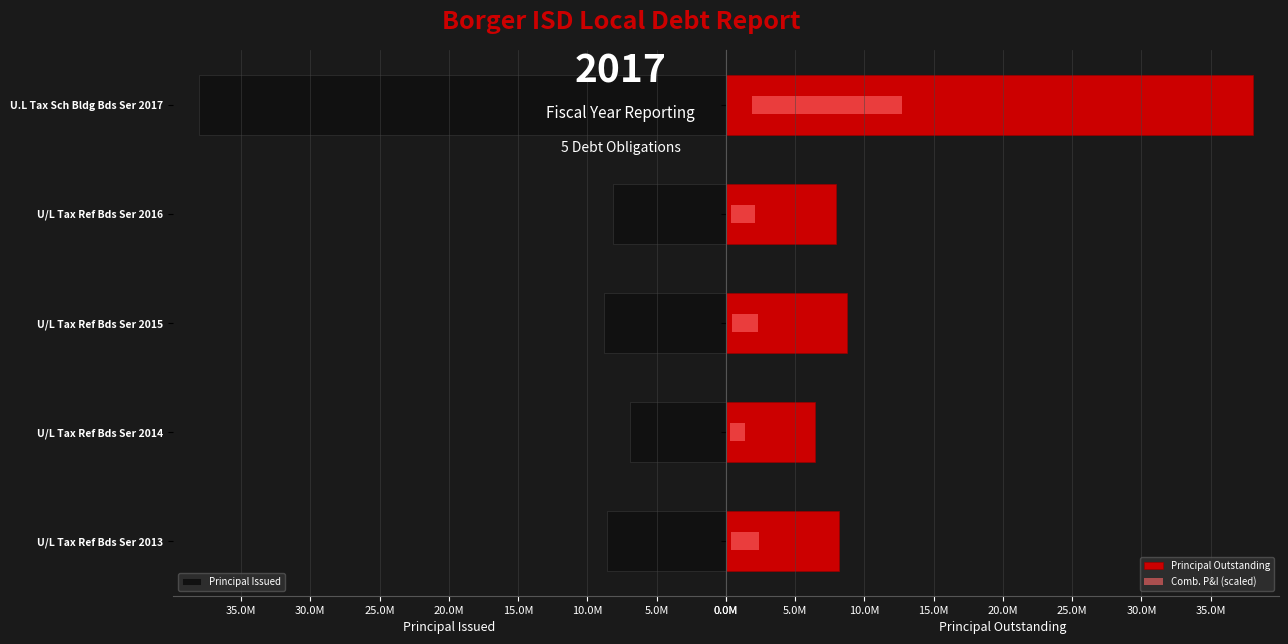

The Comb. P&I (scaled) series shows 1065581.2 at U/L Tax Ref Bds Ser 2014. True or false?

True